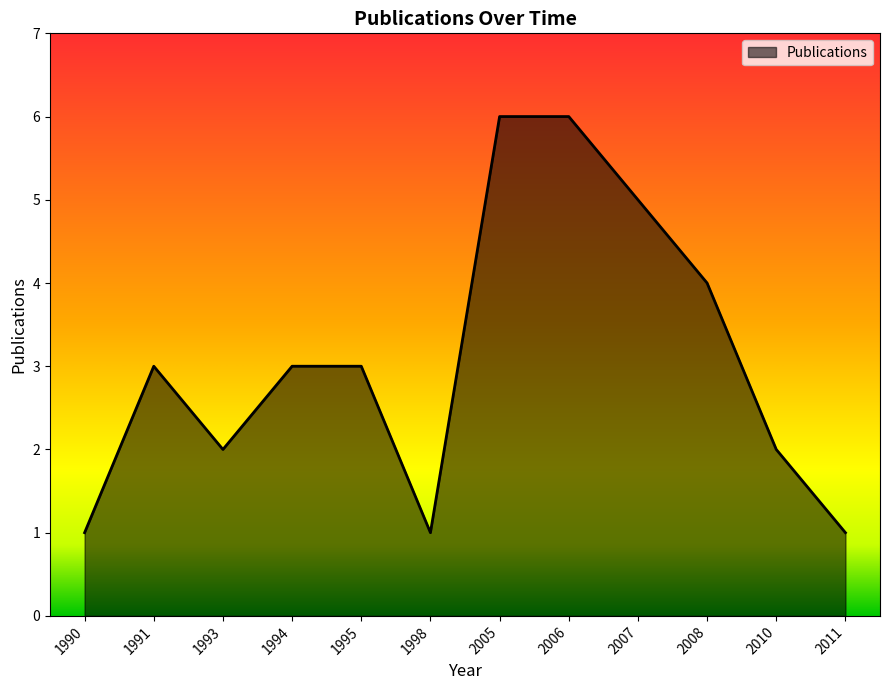

What is the greatest value displayed?

6